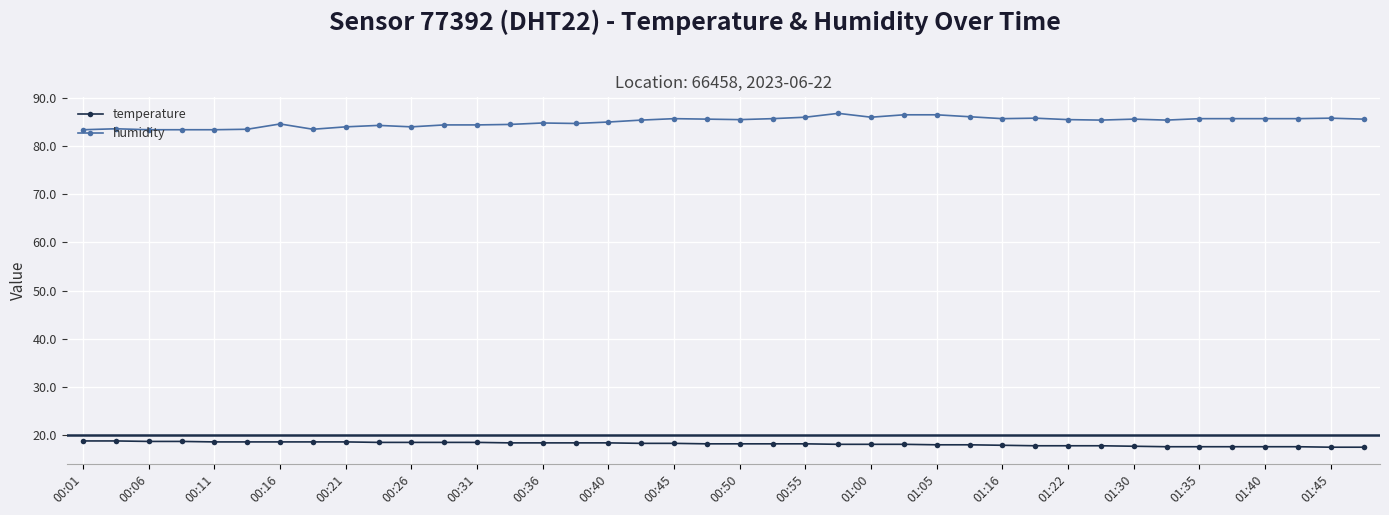

True or false: temperature and humidity cross at least once.

False